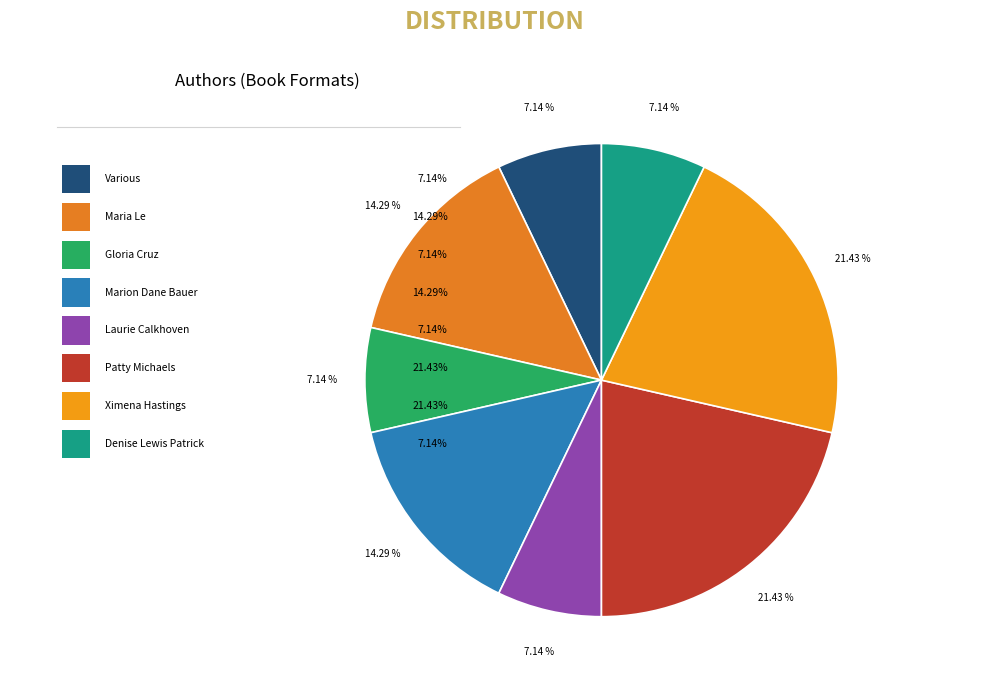

What percentage is the Marion Dane Bauer (1271159) slice, to the nearest percent?

14%